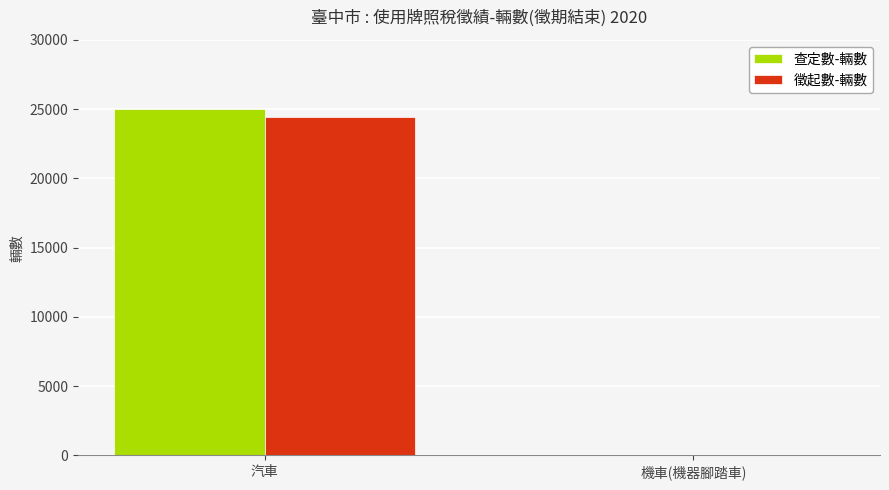

What is the highest value of the 查定數-輛數 series?

25035